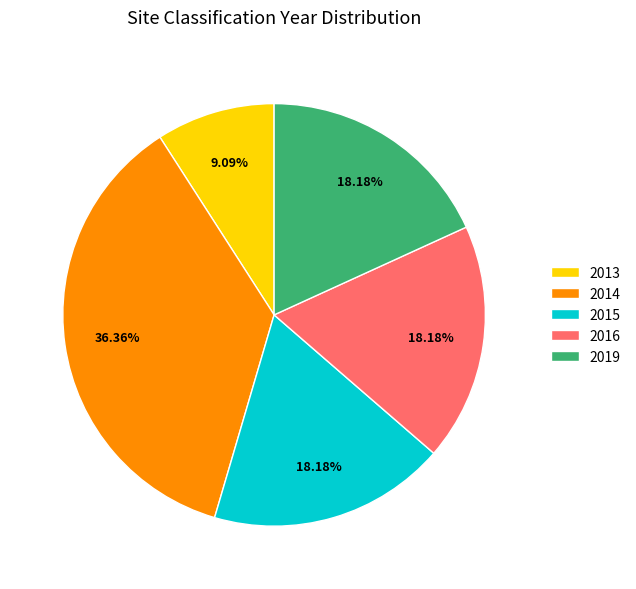

Approximately how many times larger is the value at 2016 compared to 2019?

1.0